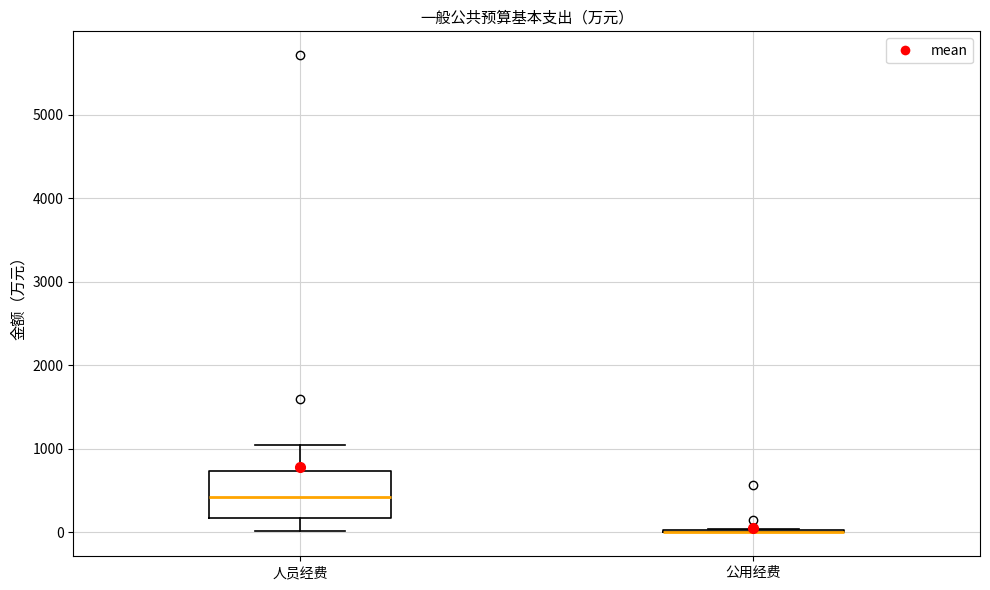

Reading left to right, read every box against the y-axis: the position of its median line, the range the box covers, and the ends of its whiskers. The values are not printed on the chart, so give them approximately, as read against the axis.

人员经费: median 400, box 200 to 700, whiskers 0 to 1100
公用经费: box collapsed to a line at 0, whiskers 0 to 0